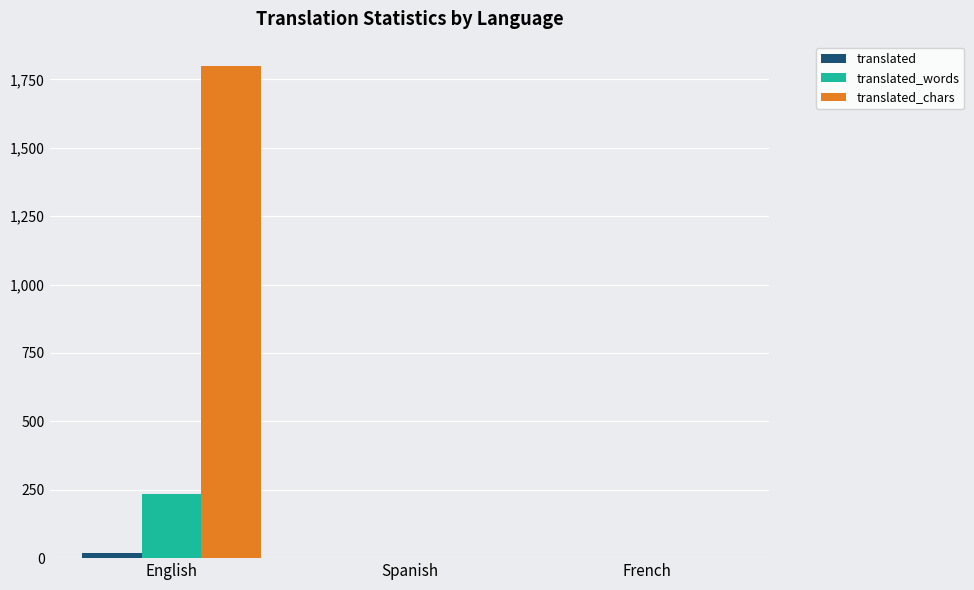

What is the maximum value shown in the chart?

1798